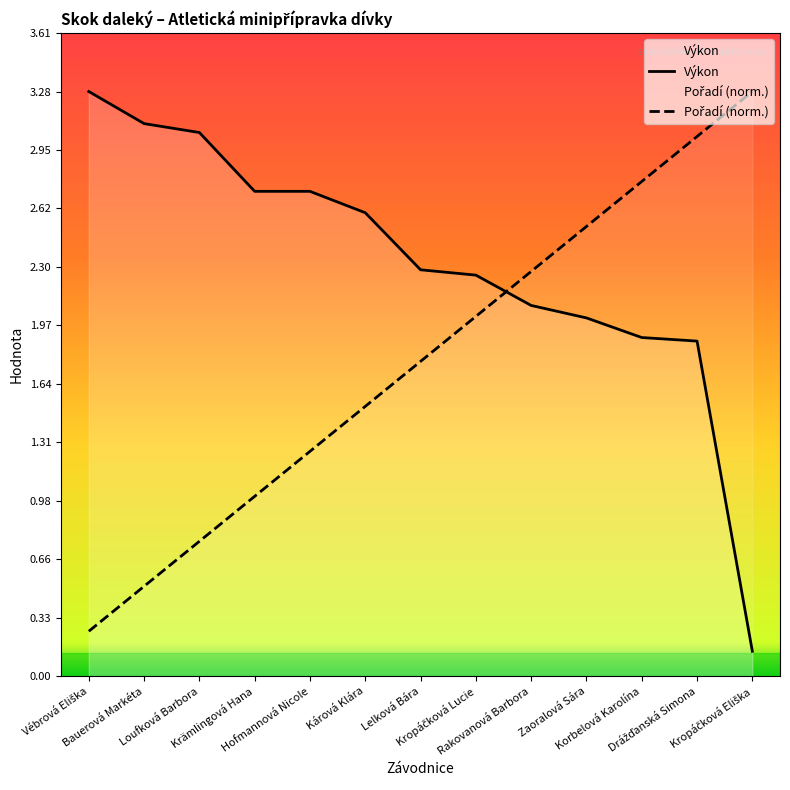

At how many categories does at least one series exceed 1?

13